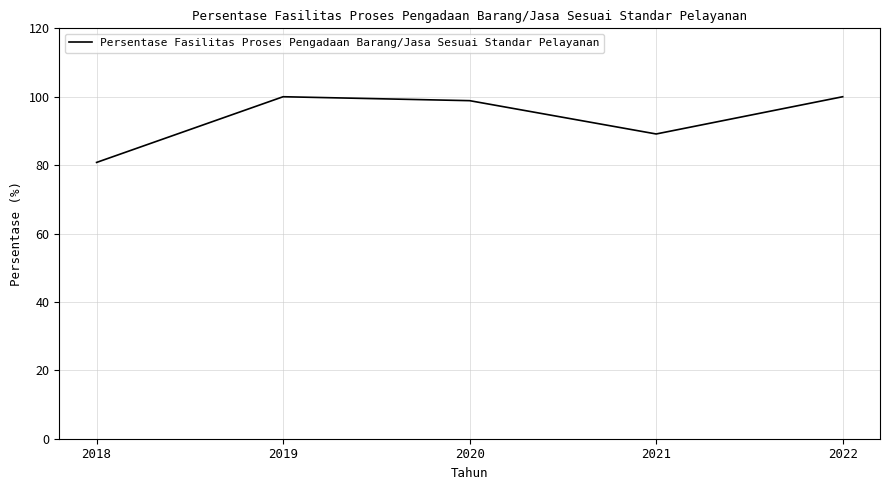

Which has a higher value, 2019 or 2018?

2019